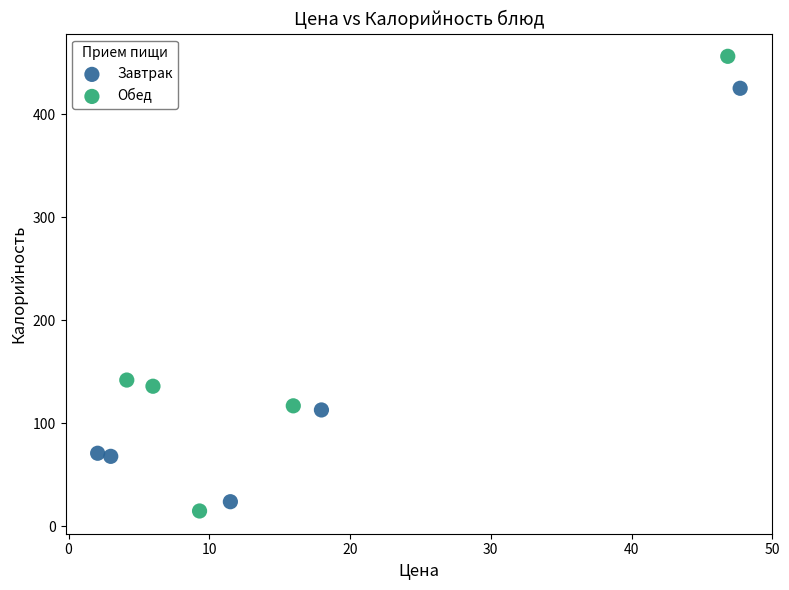

Which series reaches the minimum Y coordinate?

Обед